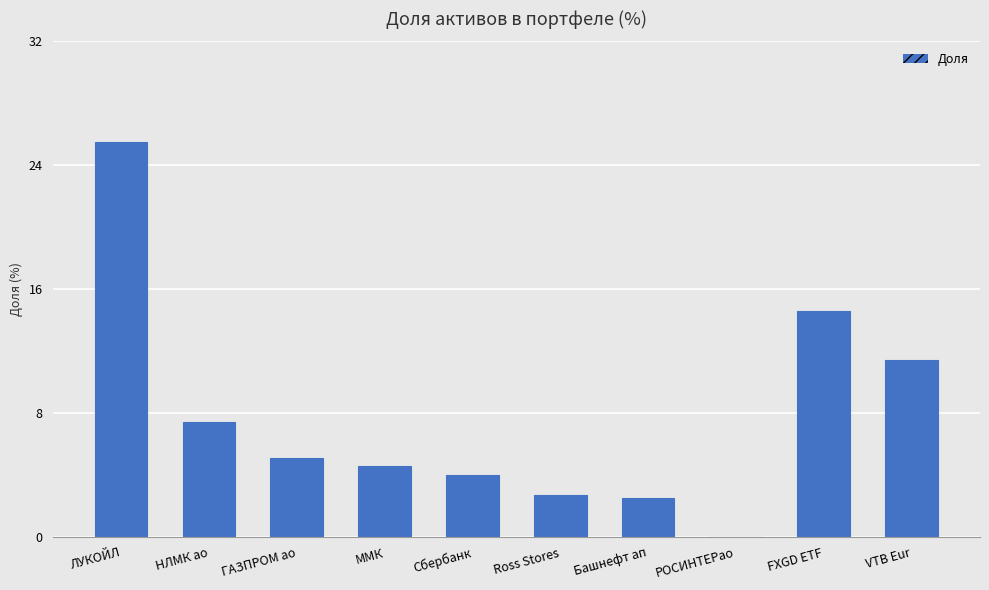

Which has a higher value, FXGD ETF or ЛУКОЙЛ?

ЛУКОЙЛ